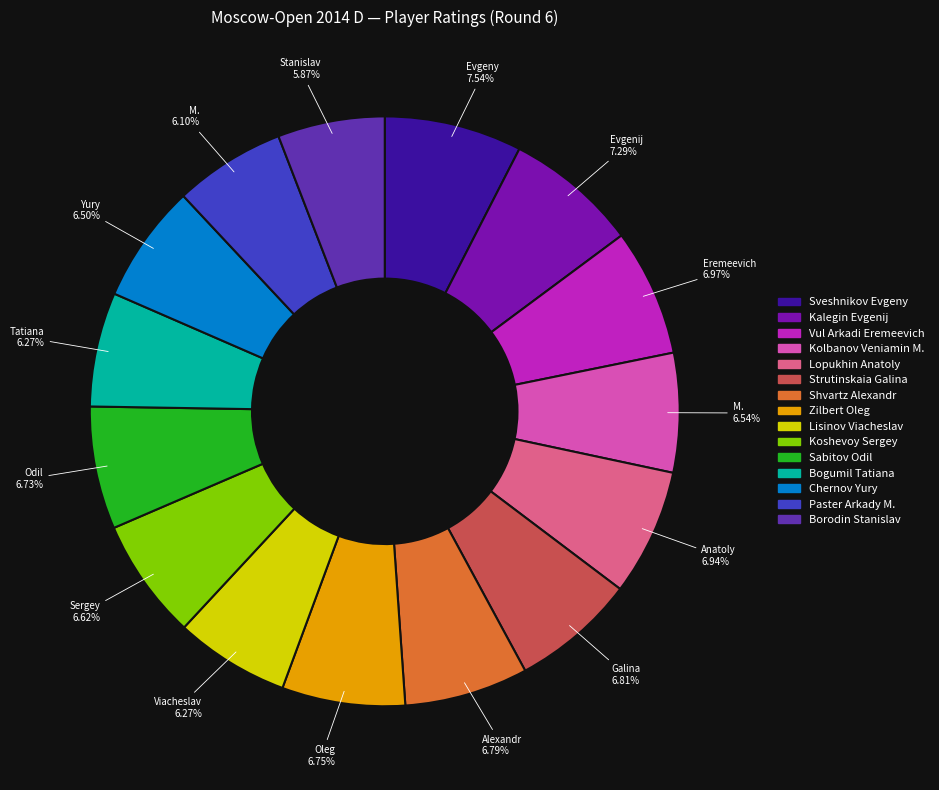

What is the ratio of the value at Shvartz Alexandr to the value at Chernov Yury?

1.0